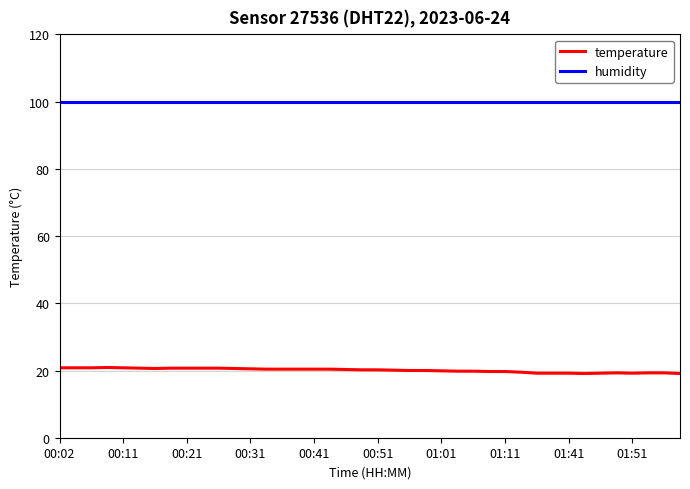

What is the greatest value displayed?

99.9